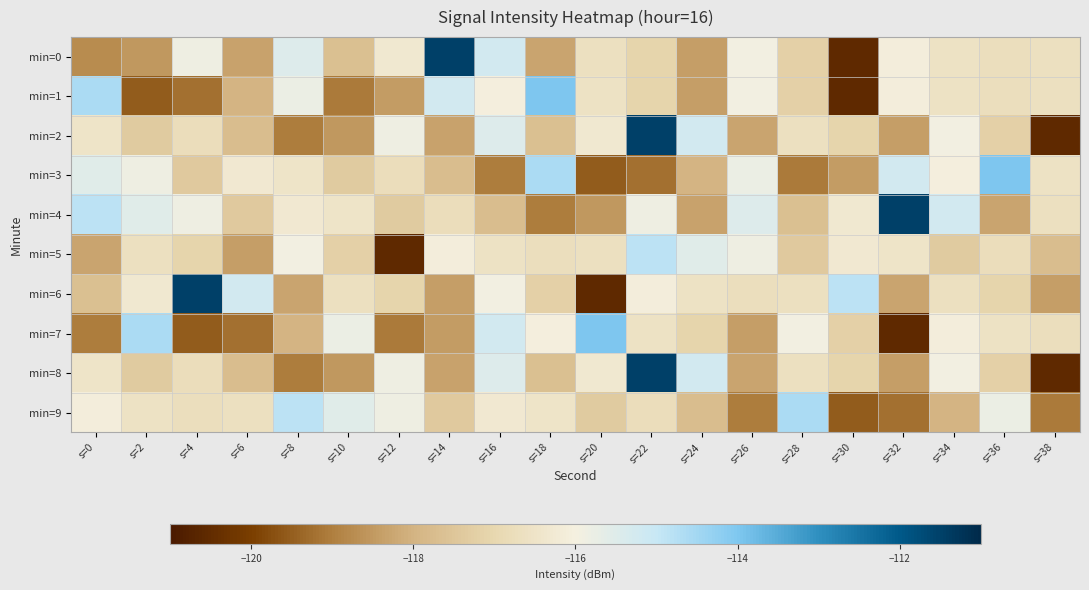

Reading right to left, transcribe all the data shown in this chart.

min=0: s=38=-116.6	s=36=-116.7	s=34=-116.5	s=32=-116.1	s=30=-120.6	s=28=-117.2	s=26=-115.9	s=24=-118.4	s=22=-117.1	s=20=-116.6	s=18=-118.3	s=16=-115.2	s=14=-111.5	s=12=-116.3	s=10=-117.7	s=8=-115.5	s=6=-118.3	s=4=-115.9	s=2=-118.5	s=0=-118.7
min=1: s=38=-116.6	s=36=-116.7	s=34=-116.5	s=32=-116.1	s=30=-120.6	s=28=-117.2	s=26=-115.9	s=24=-118.4	s=22=-117.1	s=20=-116.5	s=18=-114.0	s=16=-116.1	s=14=-115.2	s=12=-118.5	s=10=-119.0	s=8=-115.8	s=6=-118.0	s=4=-119.2	s=2=-119.5	s=0=-114.6
min=2: s=38=-120.6	s=36=-117.2	s=34=-115.9	s=32=-118.4	s=30=-117.1	s=28=-116.6	s=26=-118.3	s=24=-115.2	s=22=-111.5	s=20=-116.3	s=18=-117.7	s=16=-115.5	s=14=-118.3	s=12=-115.9	s=10=-118.5	s=8=-119.0	s=6=-117.7	s=4=-116.8	s=2=-117.3	s=0=-116.5
min=3: s=38=-116.5	s=36=-114.0	s=34=-116.1	s=32=-115.2	s=30=-118.5	s=28=-119.0	s=26=-115.8	s=24=-118.0	s=22=-119.2	s=20=-119.5	s=18=-114.6	s=16=-119.0	s=14=-117.7	s=12=-116.8	s=10=-117.3	s=8=-116.5	s=6=-116.3	s=4=-117.4	s=2=-115.9	s=0=-115.5
min=4: s=38=-116.6	s=36=-118.3	s=34=-115.2	s=32=-111.5	s=30=-116.3	s=28=-117.7	s=26=-115.5	s=24=-118.3	s=22=-115.9	s=20=-118.5	s=18=-119.0	s=16=-117.7	s=14=-116.8	s=12=-117.3	s=10=-116.5	s=8=-116.3	s=6=-117.4	s=4=-115.9	s=2=-115.5	s=0=-114.8
min=5: s=38=-117.7	s=36=-116.8	s=34=-117.3	s=32=-116.5	s=30=-116.3	s=28=-117.4	s=26=-115.9	s=24=-115.5	s=22=-114.8	s=20=-116.6	s=18=-116.7	s=16=-116.5	s=14=-116.1	s=12=-120.6	s=10=-117.2	s=8=-115.9	s=6=-118.4	s=4=-117.1	s=2=-116.6	s=0=-118.3
min=6: s=38=-118.4	s=36=-117.1	s=34=-116.6	s=32=-118.3	s=30=-114.8	s=28=-116.6	s=26=-116.7	s=24=-116.5	s=22=-116.1	s=20=-120.6	s=18=-117.2	s=16=-115.9	s=14=-118.4	s=12=-117.1	s=10=-116.6	s=8=-118.3	s=6=-115.2	s=4=-111.5	s=2=-116.3	s=0=-117.7
min=7: s=38=-116.7	s=36=-116.5	s=34=-116.1	s=32=-120.6	s=30=-117.2	s=28=-115.9	s=26=-118.4	s=24=-117.1	s=22=-116.5	s=20=-114.0	s=18=-116.1	s=16=-115.2	s=14=-118.5	s=12=-119.0	s=10=-115.8	s=8=-118.0	s=6=-119.2	s=4=-119.5	s=2=-114.6	s=0=-119.0
min=8: s=38=-120.6	s=36=-117.2	s=34=-115.9	s=32=-118.4	s=30=-117.1	s=28=-116.6	s=26=-118.3	s=24=-115.2	s=22=-111.5	s=20=-116.3	s=18=-117.7	s=16=-115.5	s=14=-118.3	s=12=-115.9	s=10=-118.5	s=8=-119.0	s=6=-117.7	s=4=-116.8	s=2=-117.3	s=0=-116.5
min=9: s=38=-119.0	s=36=-115.8	s=34=-118.0	s=32=-119.2	s=30=-119.5	s=28=-114.6	s=26=-119.0	s=24=-117.7	s=22=-116.8	s=20=-117.3	s=18=-116.5	s=16=-116.3	s=14=-117.4	s=12=-115.9	s=10=-115.5	s=8=-114.8	s=6=-116.6	s=4=-116.7	s=2=-116.5	s=0=-116.1